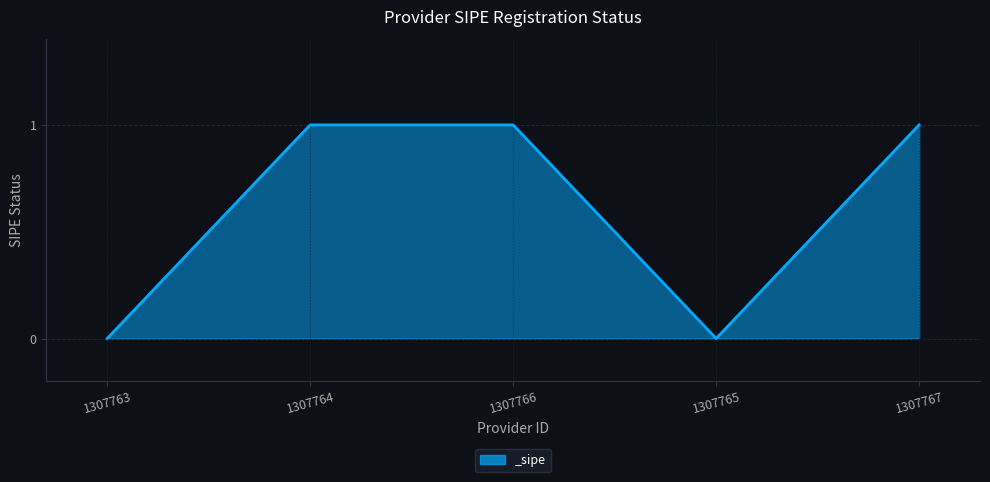

What is the difference between the maximum and minimum values?

1